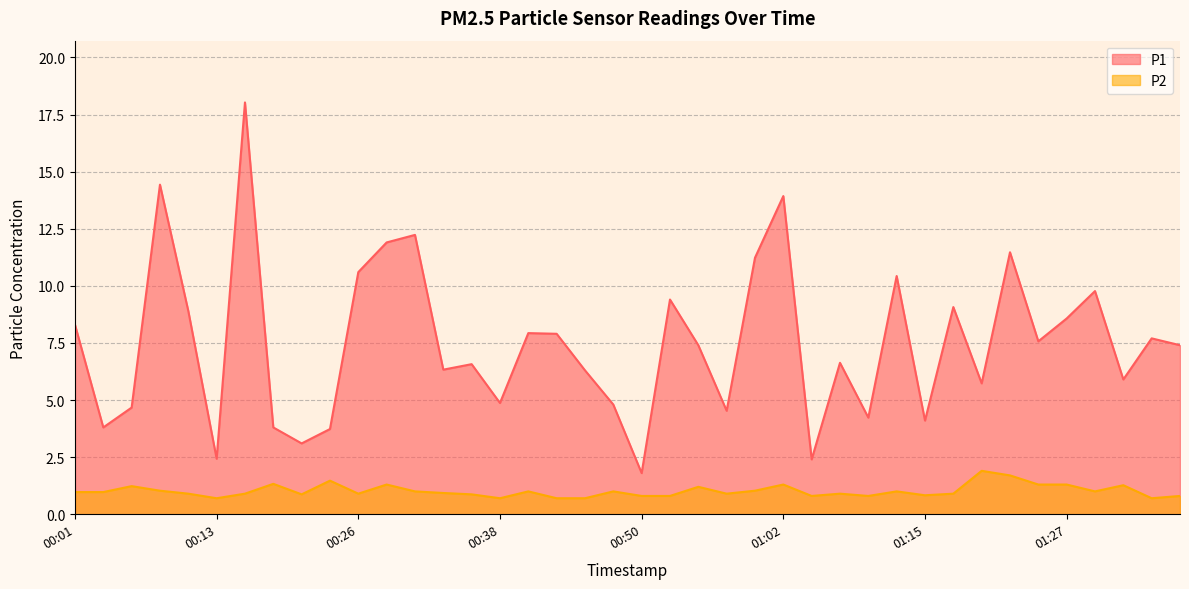

How many interior local peaks does the P2 series have?

12